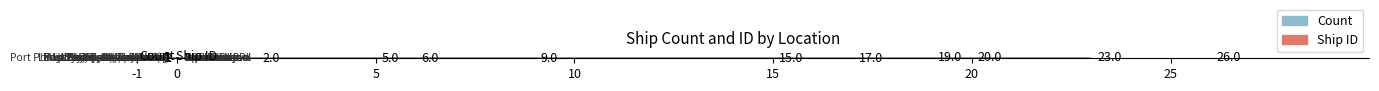

Which series has the largest total across all categories?

Ship ID